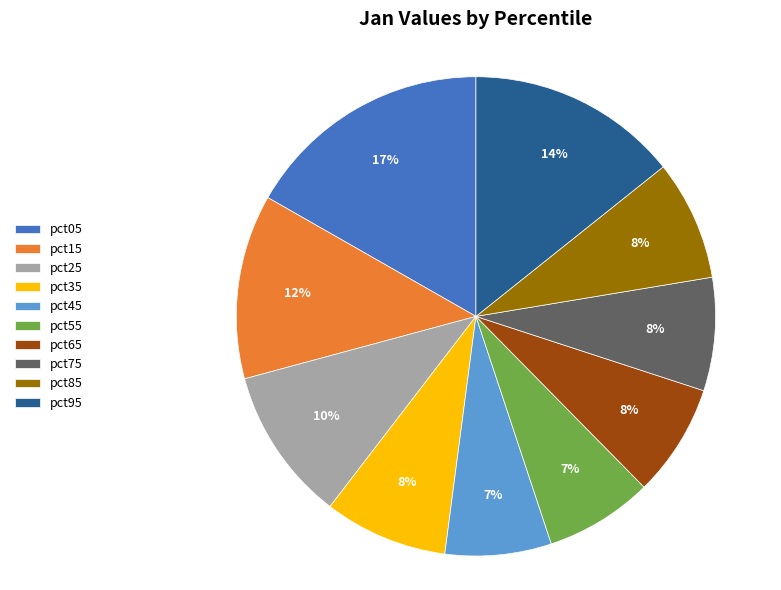

Which has a higher value, pct45 or pct35?

pct35